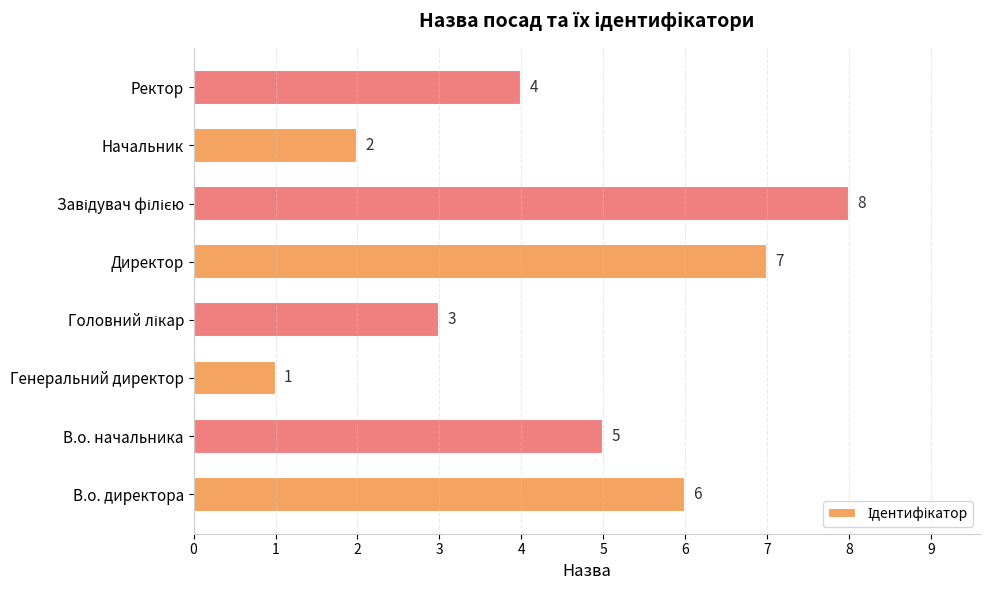

At which label is the value closest to 4?

Ректор